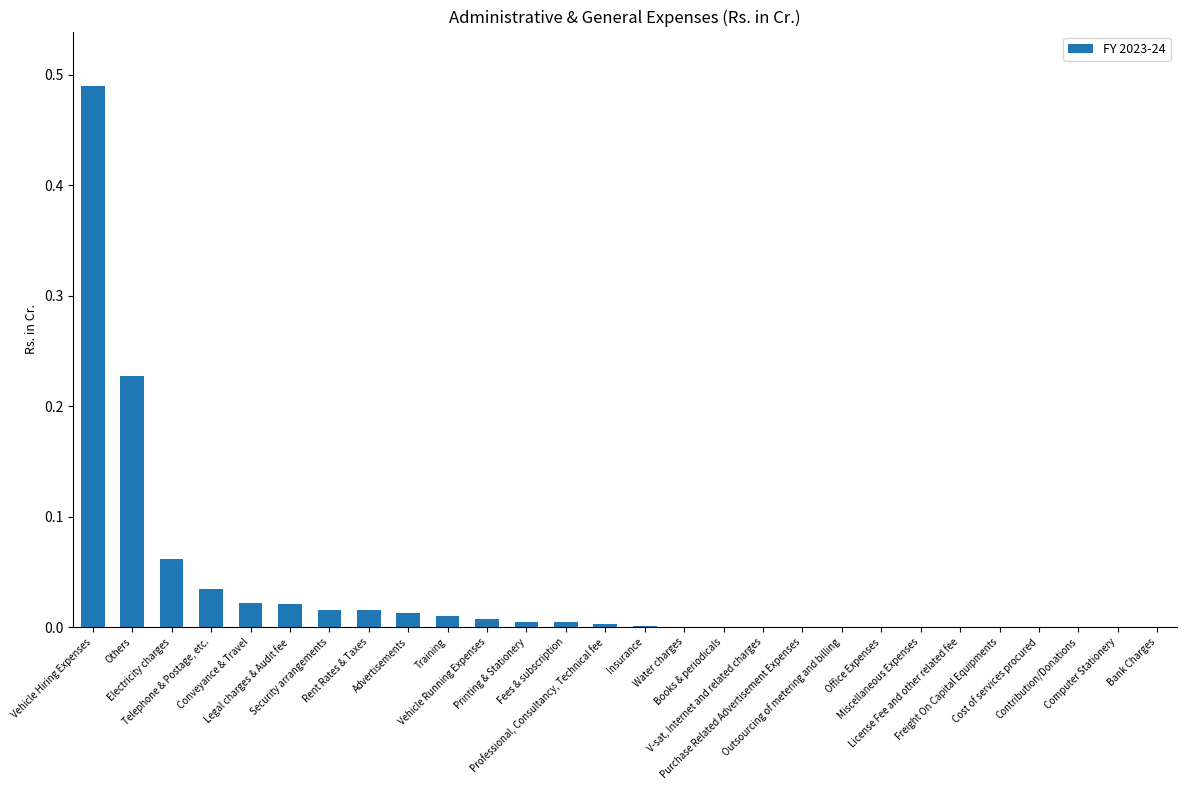

What is the sum of all values?

0.9